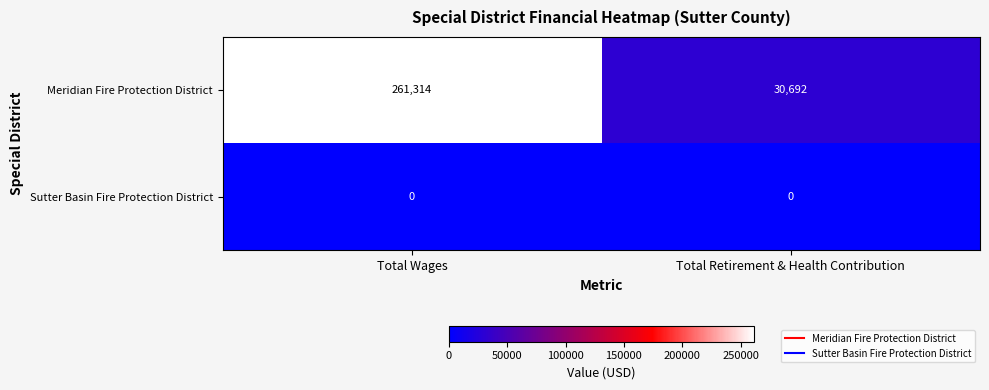

Between Total Wages and Total Retirement & Health Contribution, which series saw the biggest shift?

Meridian Fire Protection District